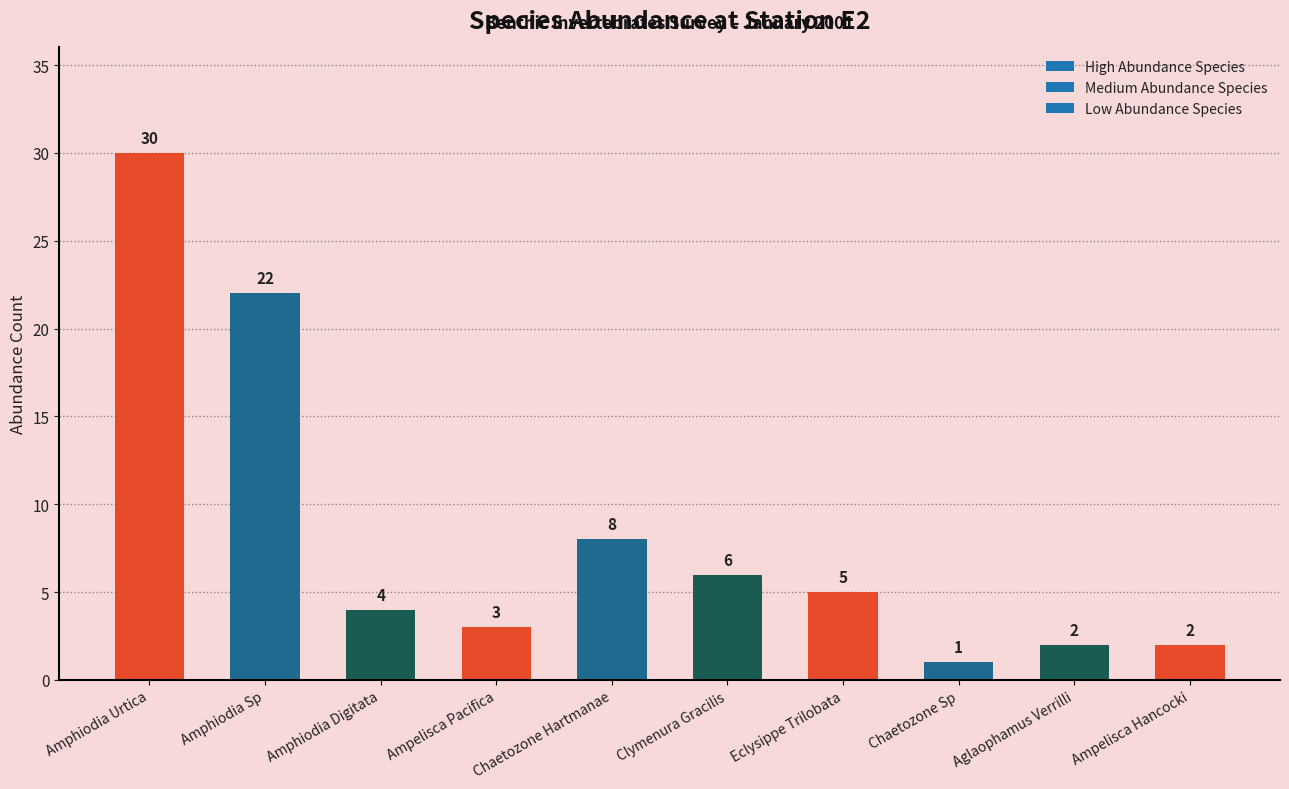

Between Amphiodia Urtica and Chaetozone Hartmanae, which is larger?

Amphiodia Urtica